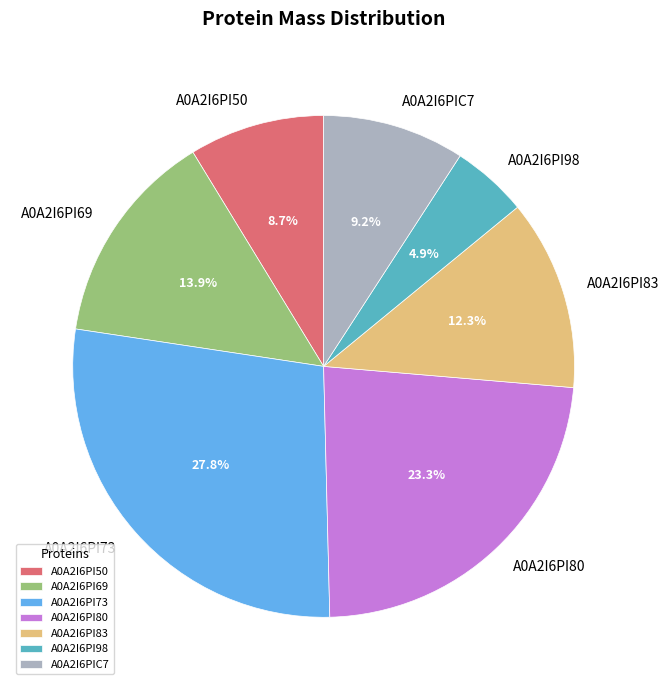

What is the ratio of the value at A0A2I6PI80 to the value at A0A2I6PI69?

1.7